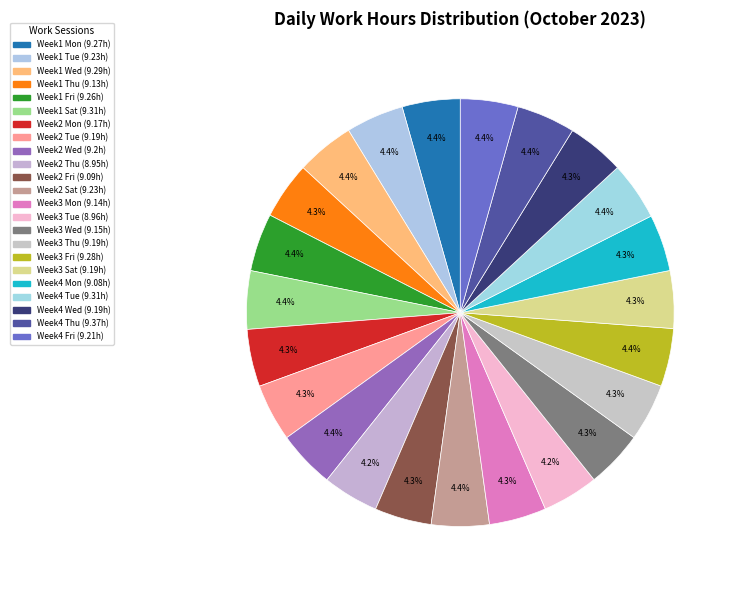

How many slices are in this pie chart?

23